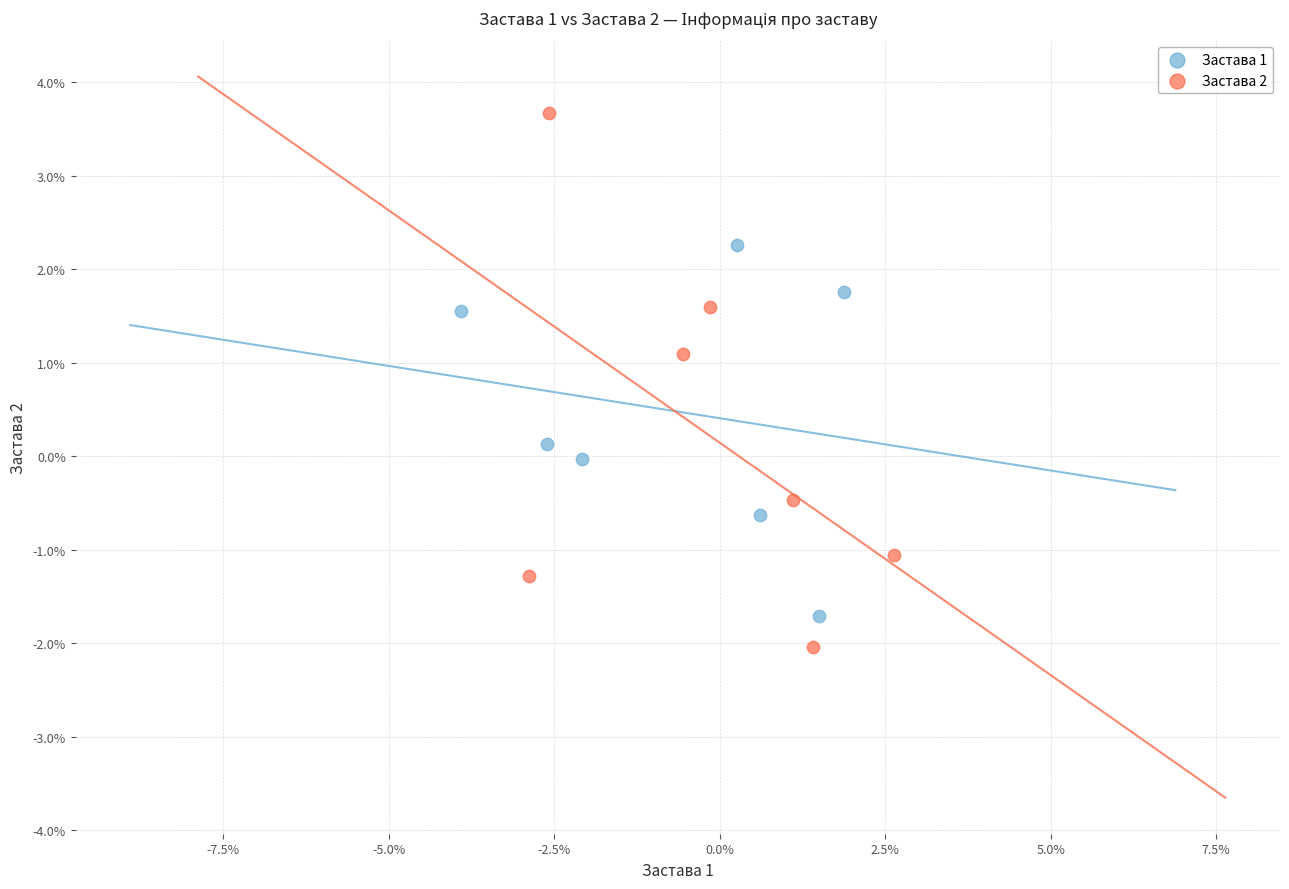

Which series reaches the maximum Y coordinate?

Застава 2